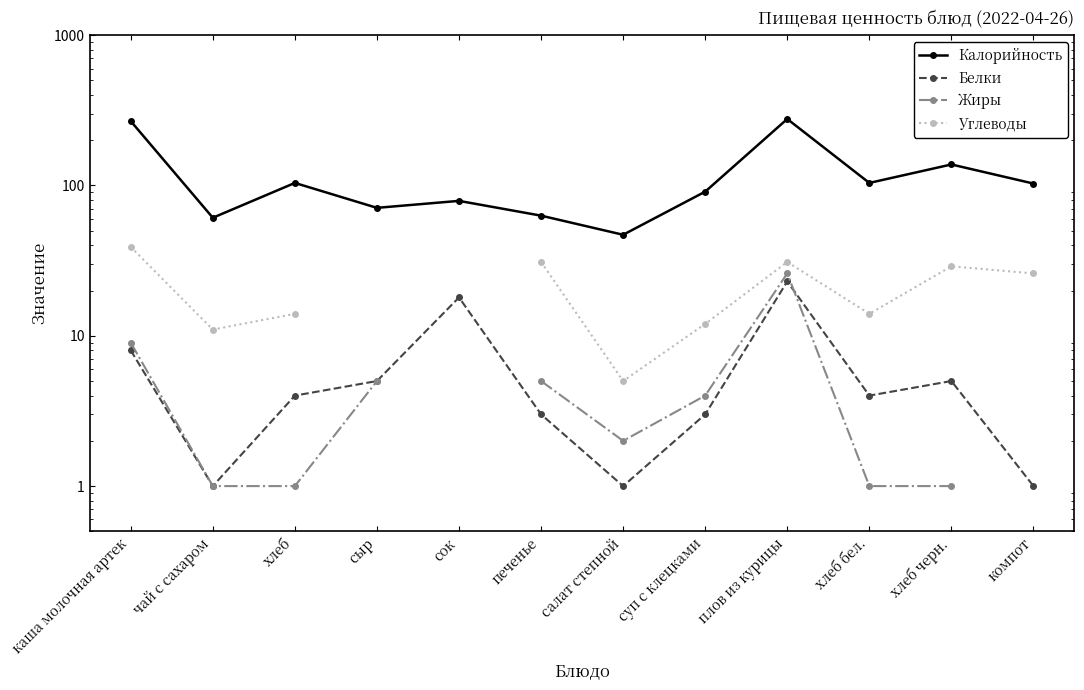

What is the label of the 8th point from the left?

суп с клецками